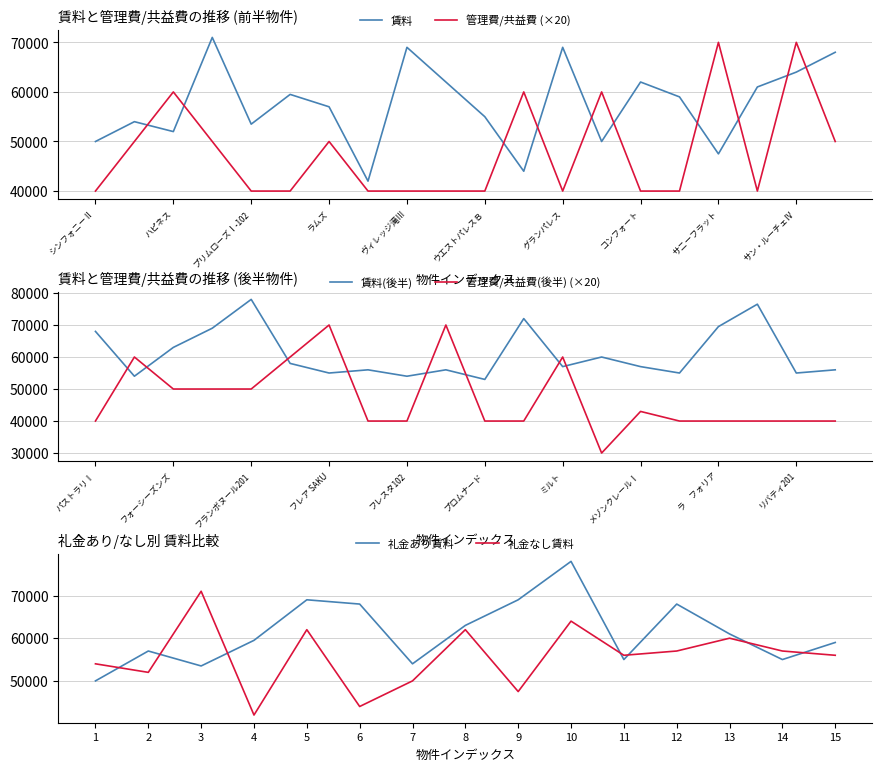

Which series has the largest range (max minus min)?

管理費_共益費